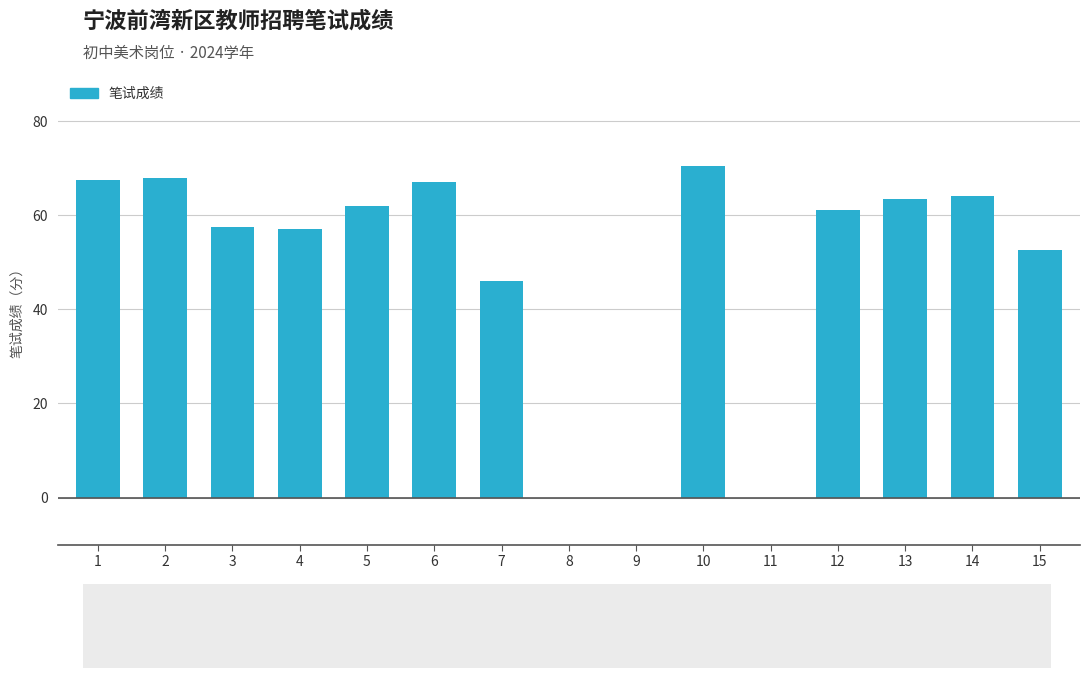

Which category has the highest value across all series?

10